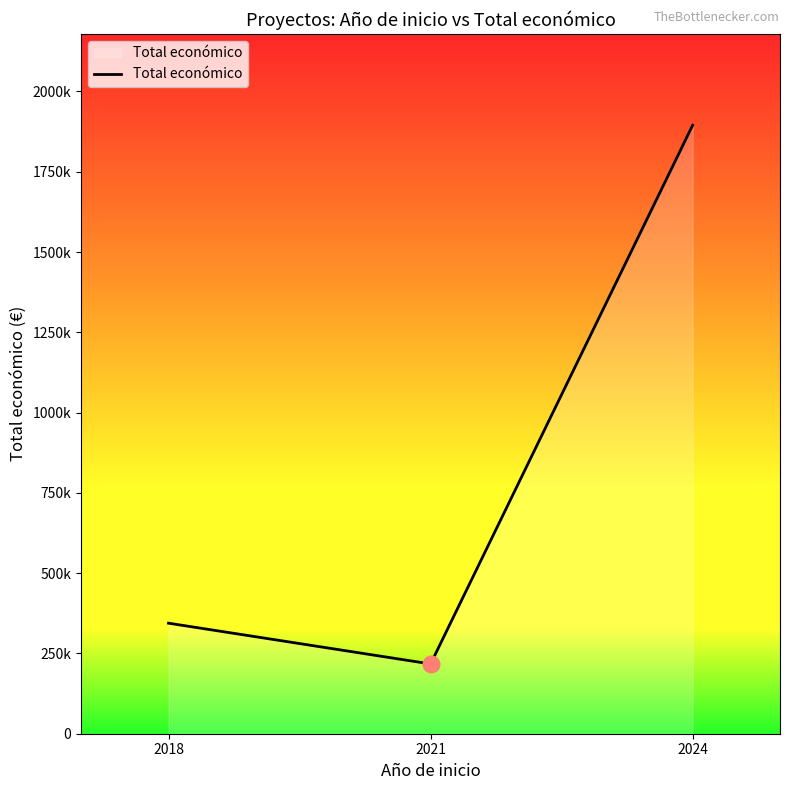

What is the maximum value shown in the chart?

1894758